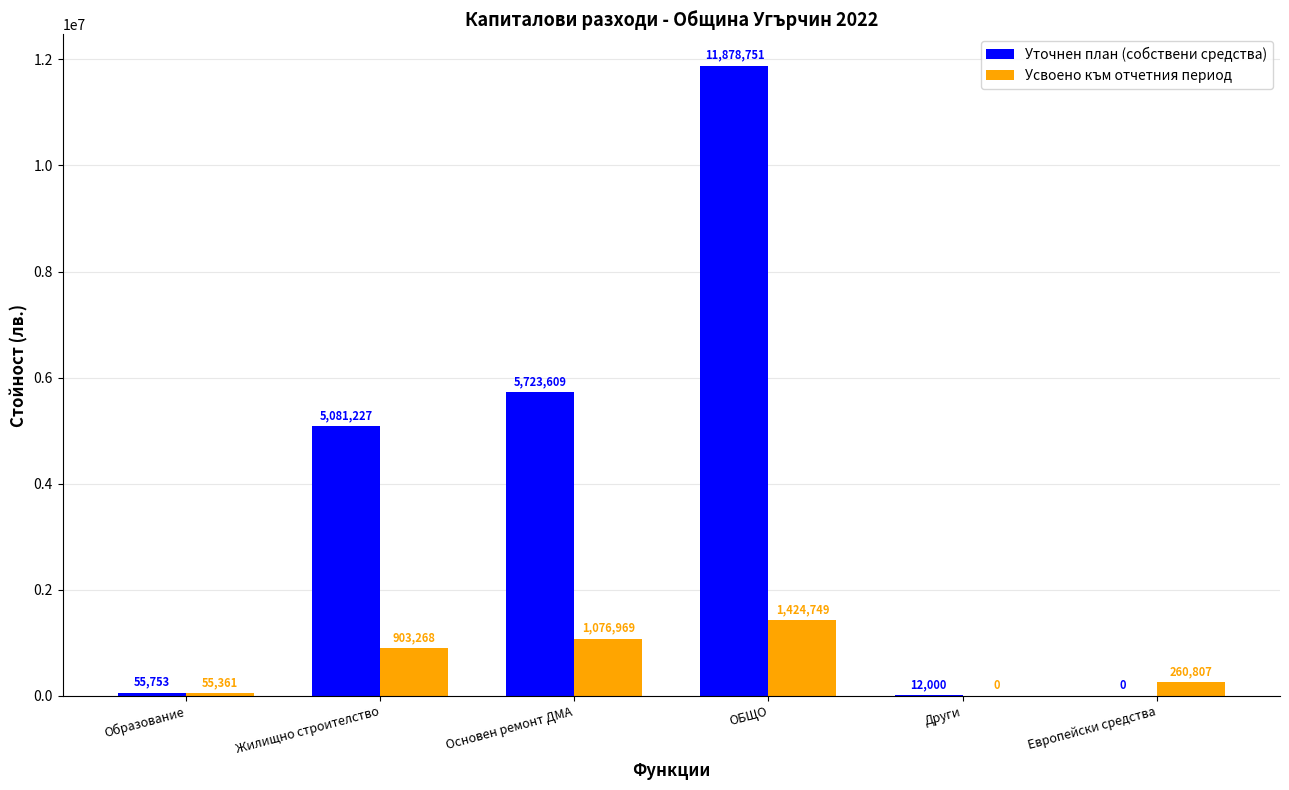

Which series changed the most between Образование and ОБЩО?

Уточнен план (собствени средства)